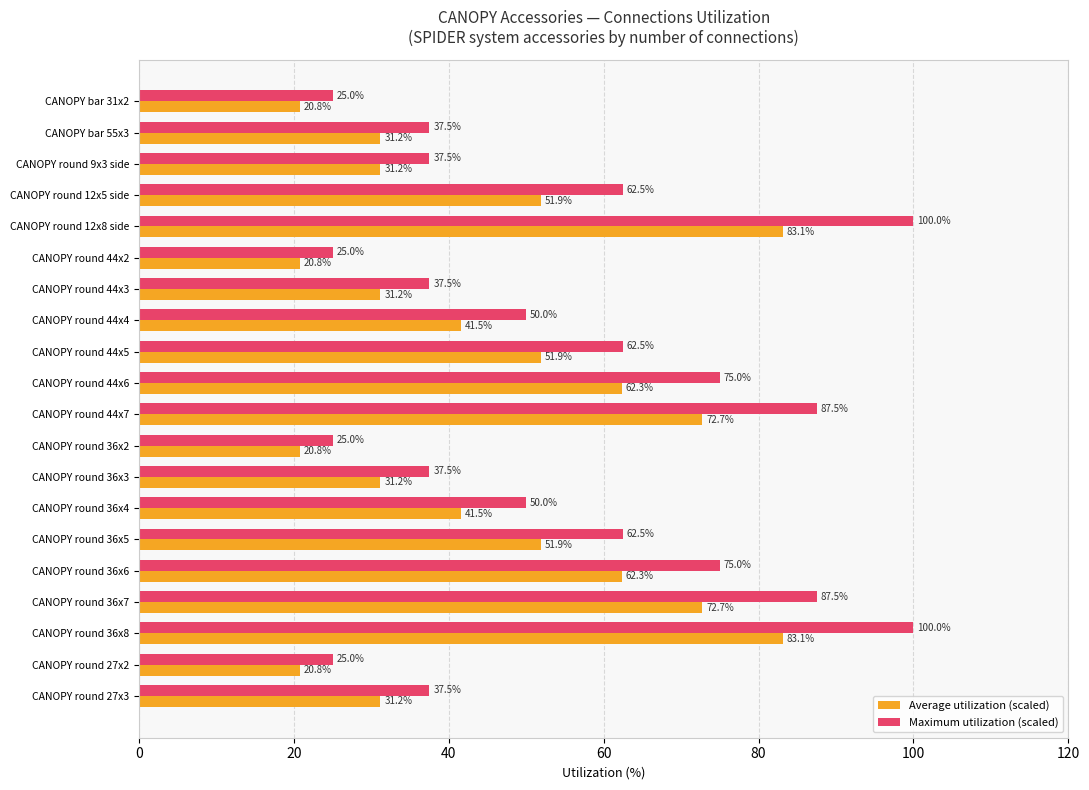

What is the spread (max minus min) of values at CANOPY round 12x5 side?

10.6